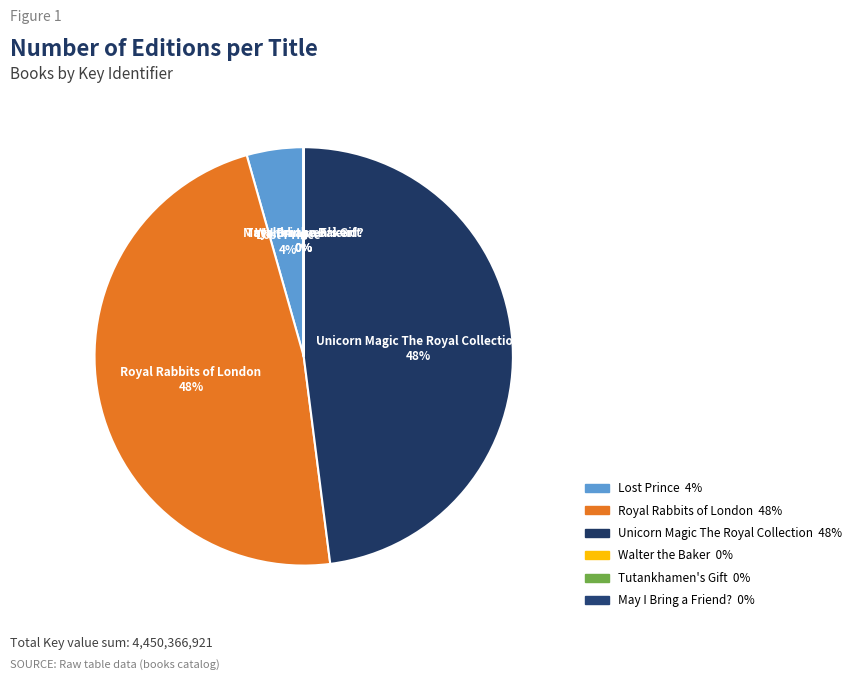

To the nearest percent, what portion does Lost Prince represent?

4%